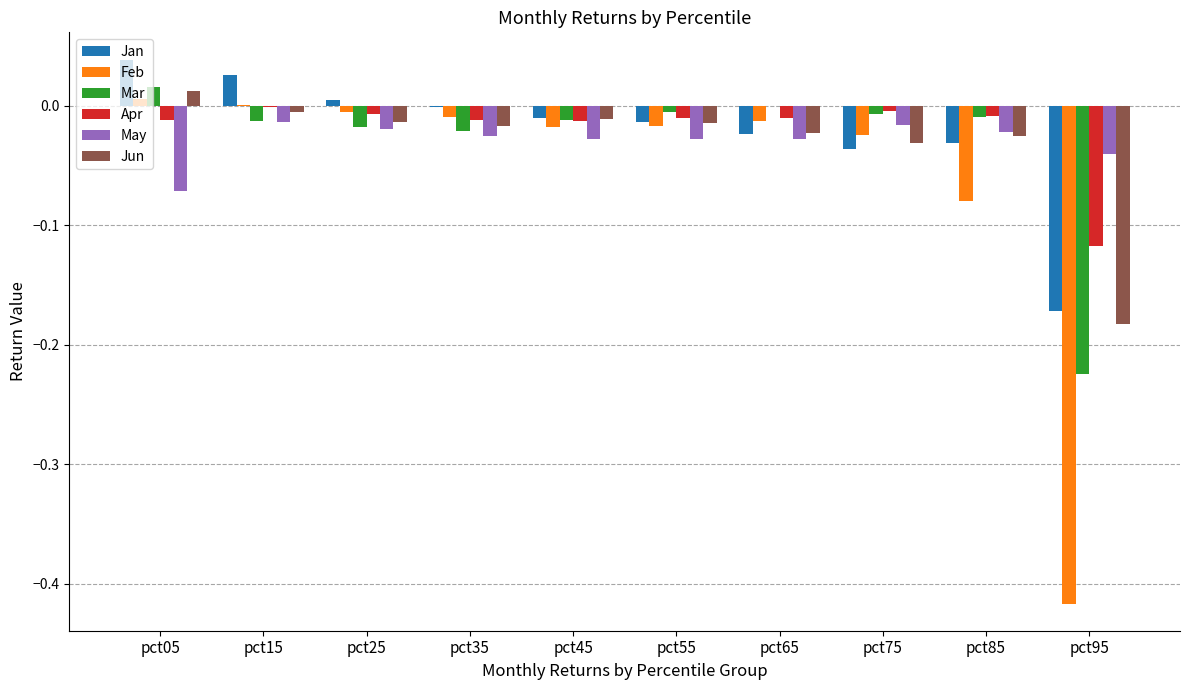

What is the sum of all Mar values?

-0.3